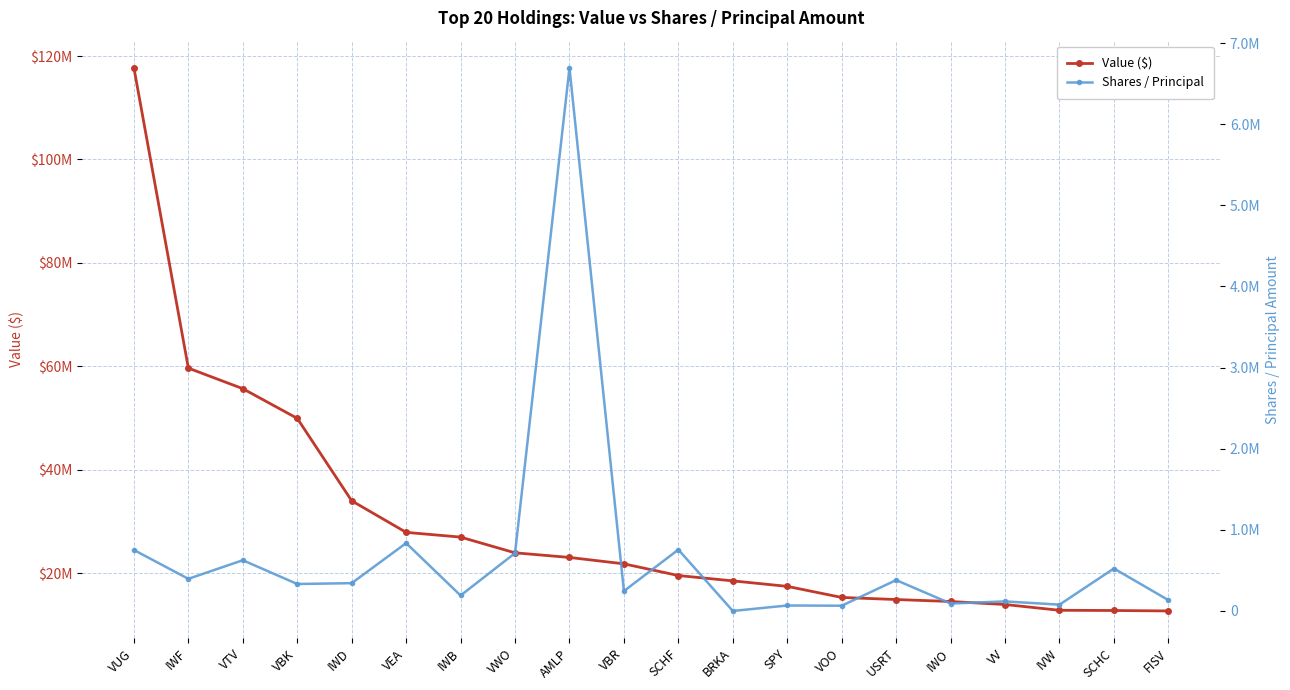

Which series changed the most between SPY and VOO?

Value ($)